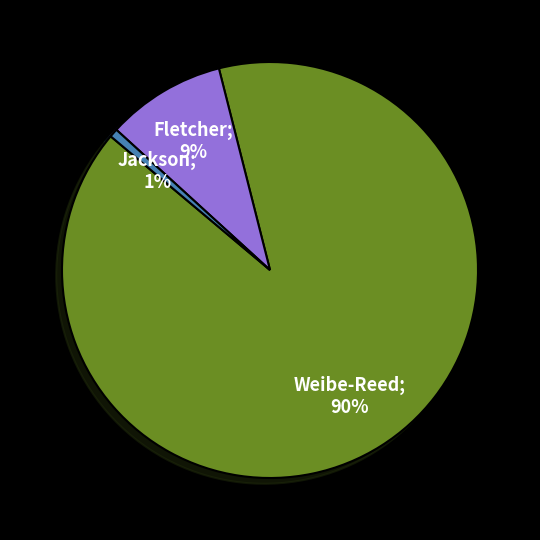

How many segments does this pie chart have?

3